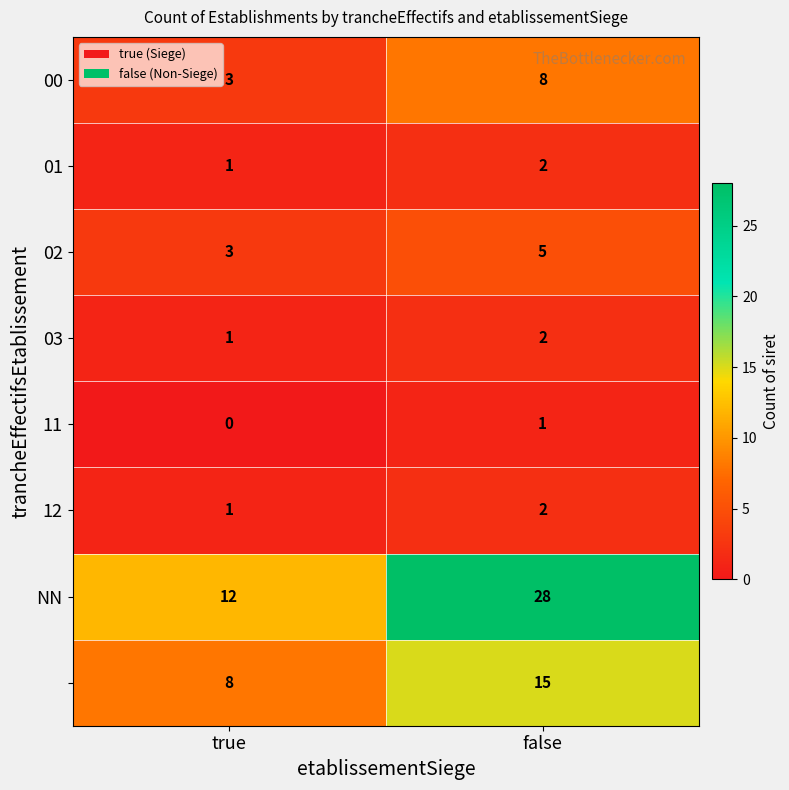

Which category has the highest value across all series?

false